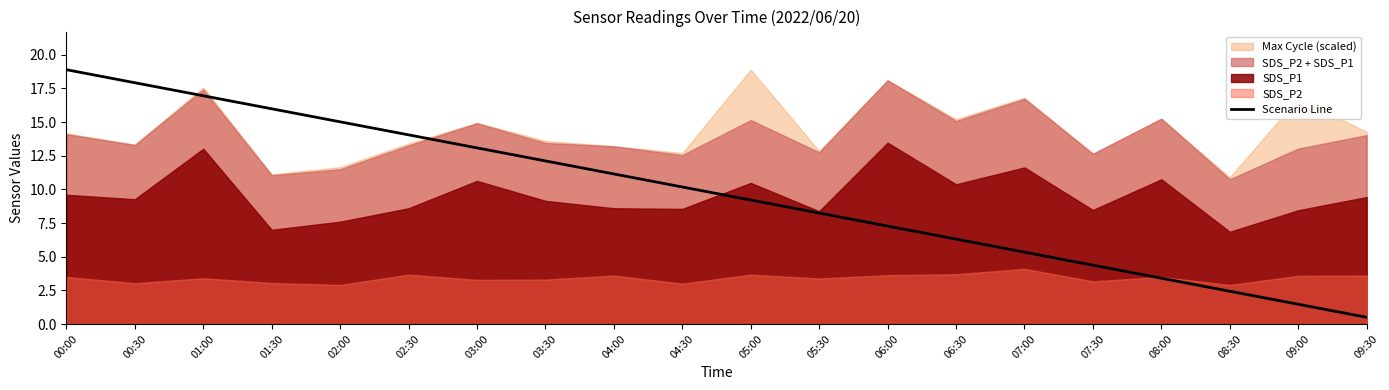

What is the highest value of the Scenario Line series?

18.9